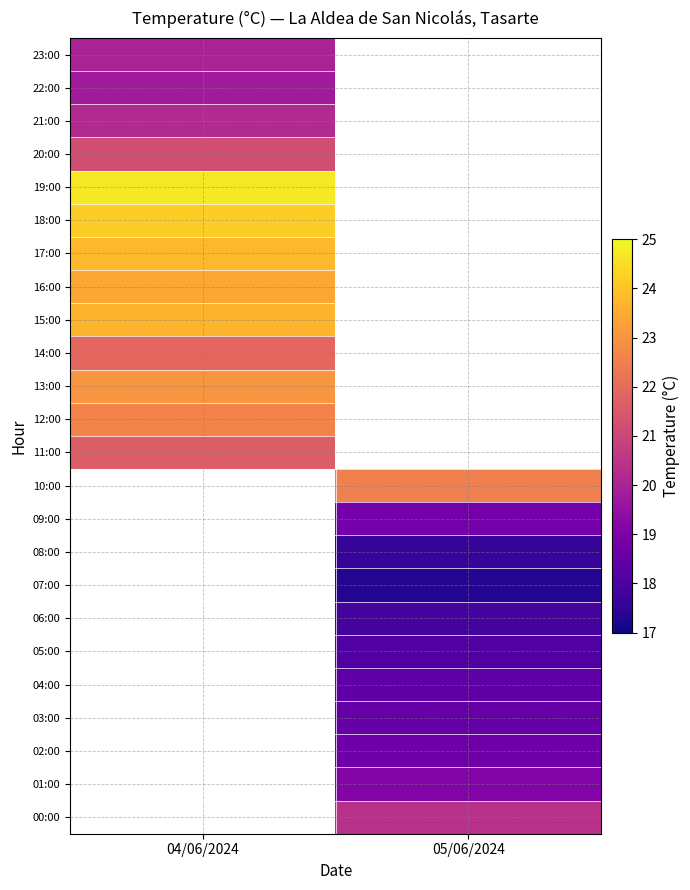

Where is 13:00 nearest to the value 23?

04/06/2024